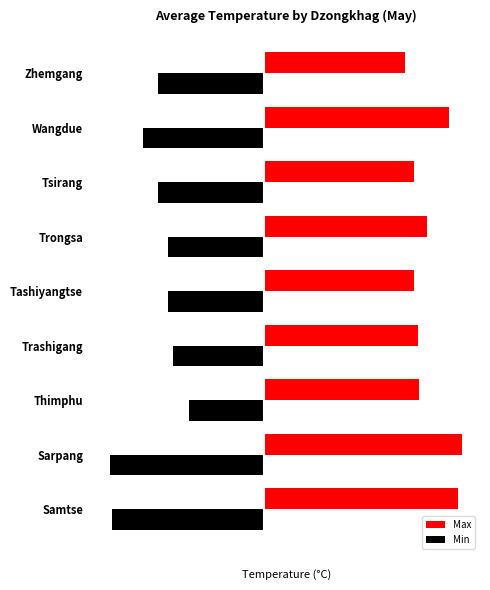

What are all the series names shown in the legend?

Max, Min